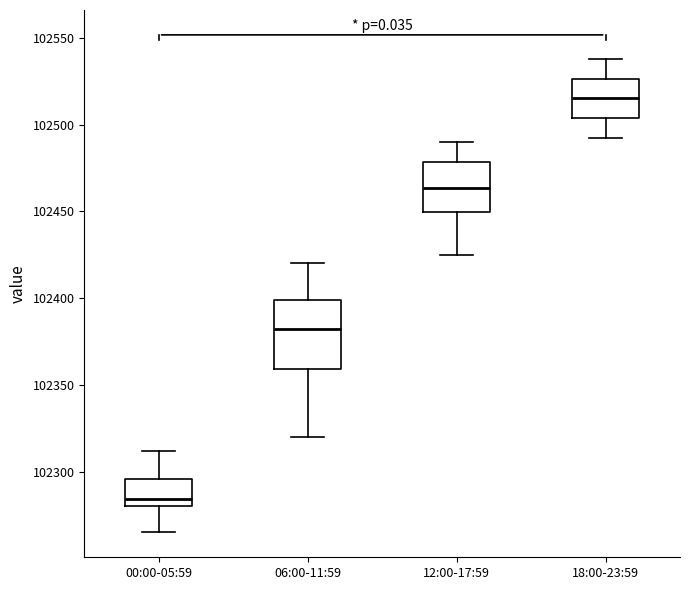

Comparing the boxes themselves (not the whiskers), which one is the tallest?

06:00-11:59